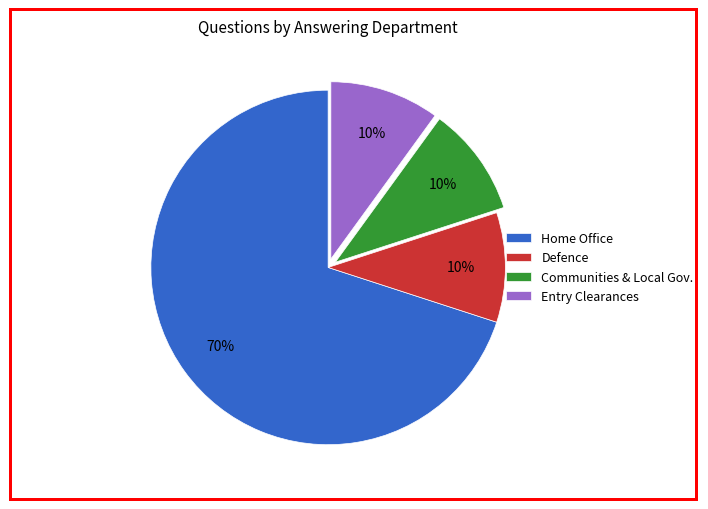

Do Communities & Local Gov. and Home Office together represent more than half of the pie?

Yes